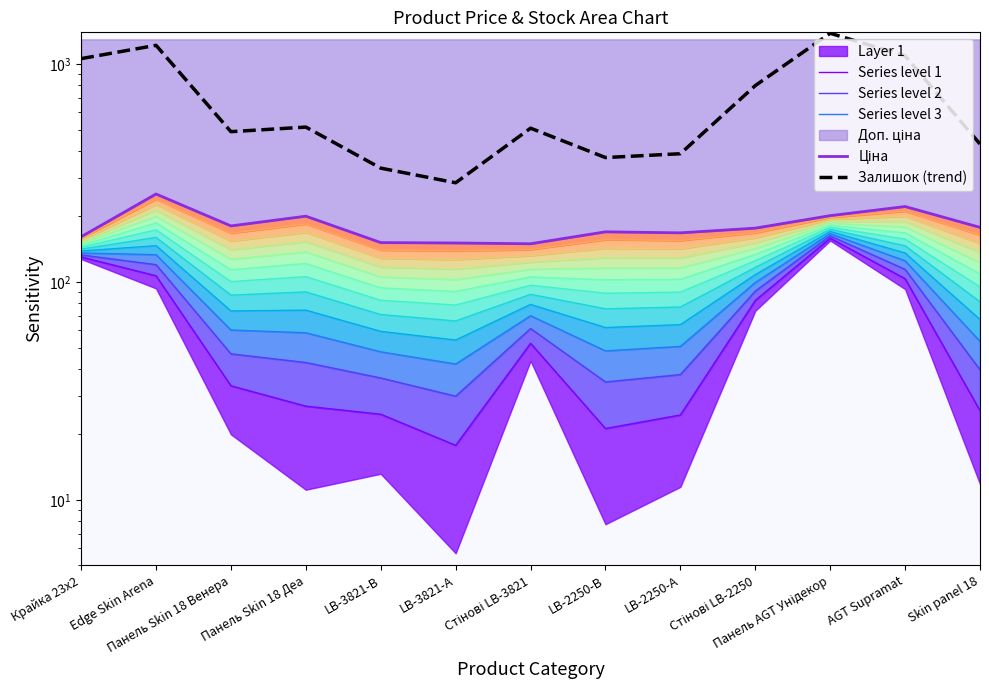

What is the total value across all series at Edge Skin Arena?

1834.3